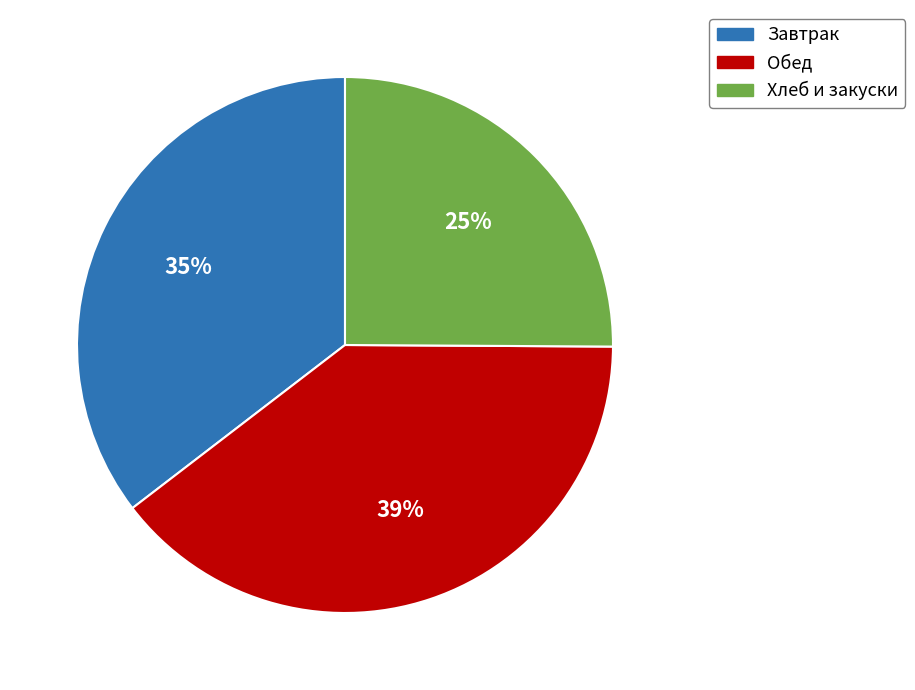

Combined, do Хлеб и закуски and Обед account for over 50%?

Yes